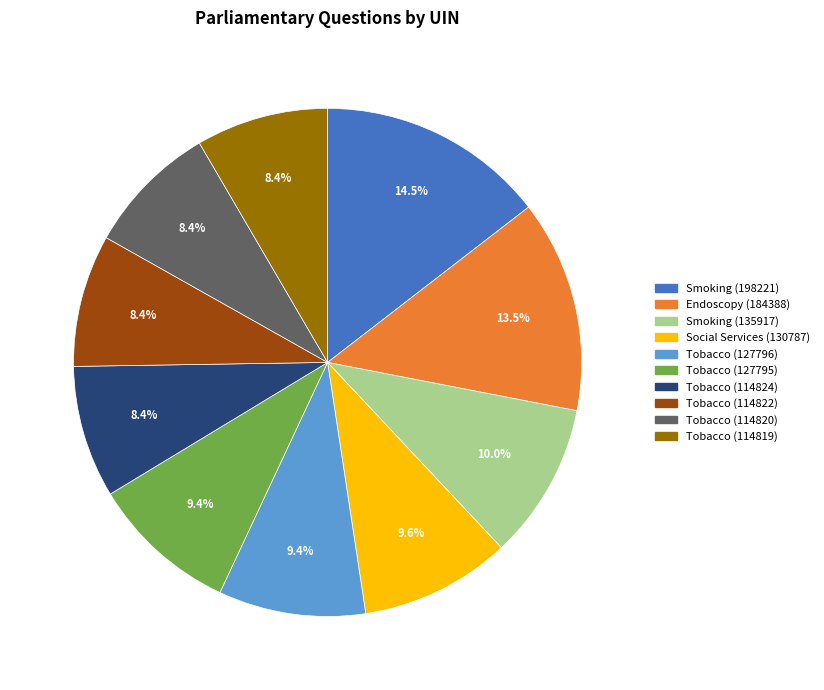

What is the ratio of the value at Tobacco (114820) to the value at Smoking (135917)?

0.8